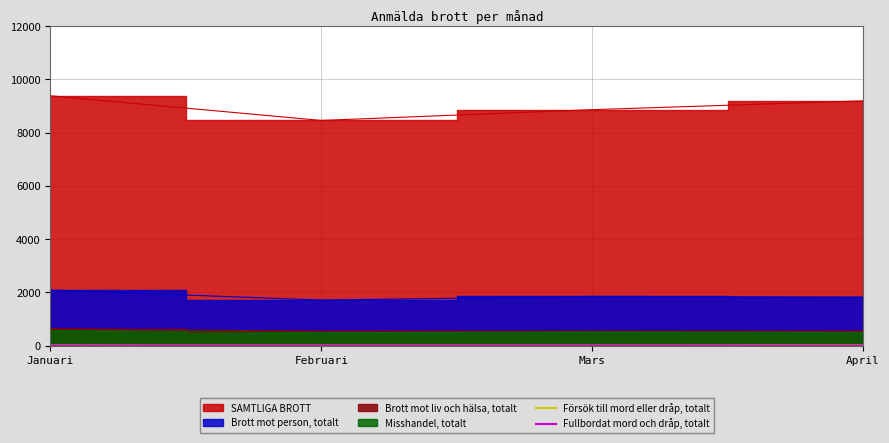

How many lines are shown in the chart?

2